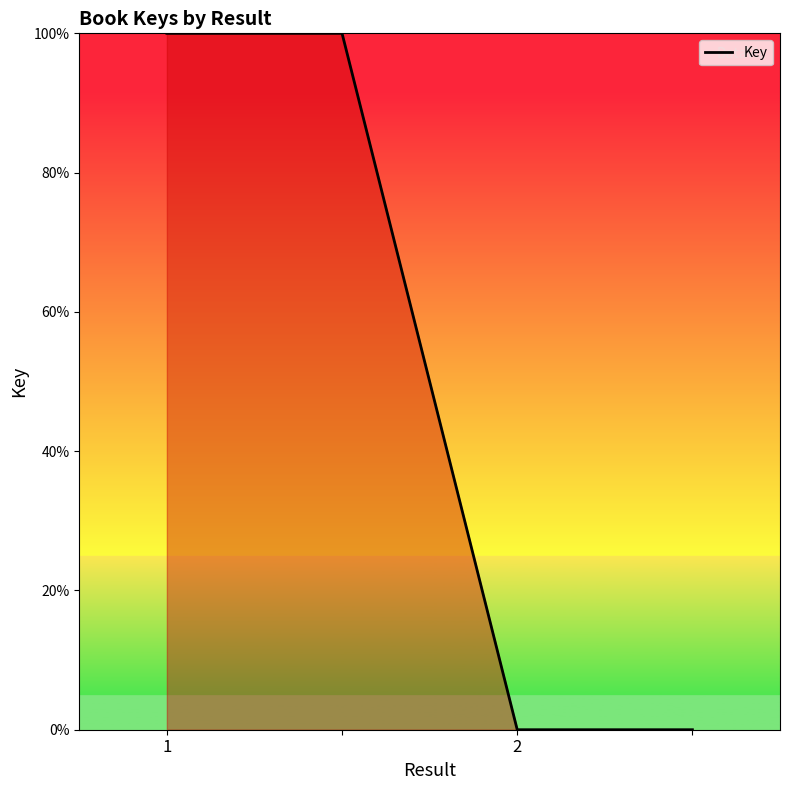

What is the greatest value displayed?

100